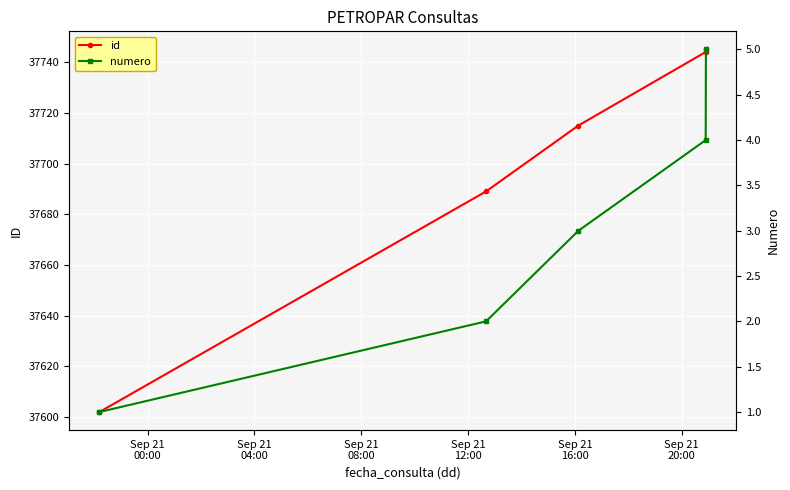

True or false: id and numero cross at least once.

False